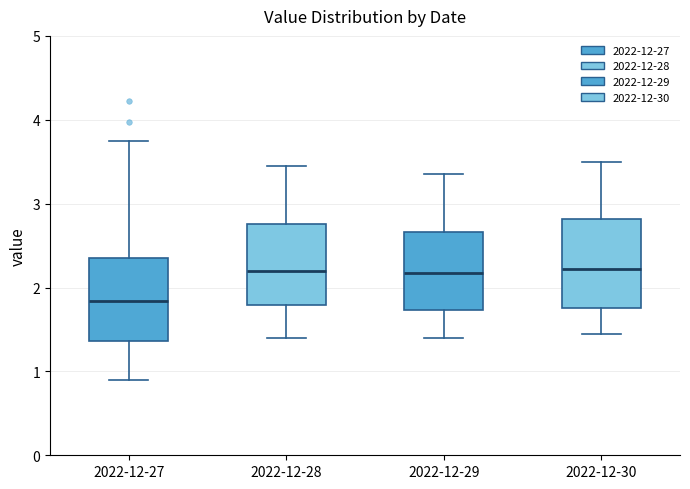

Reading left to right, read every box against the y-axis: the position of its median line, the range the box covers, and the ends of its whiskers. The values are not printed on the chart, so give them approximately, as read against the axis.

2022-12-27: median 1.8, box 1.4 to 2.4, whiskers 0.9 to 3.8
2022-12-28: median 2.2, box 1.8 to 2.8, whiskers 1.4 to 3.5
2022-12-29: median 2.2, box 1.7 to 2.7, whiskers 1.4 to 3.4
2022-12-30: median 2.2, box 1.8 to 2.8, whiskers 1.5 to 3.5